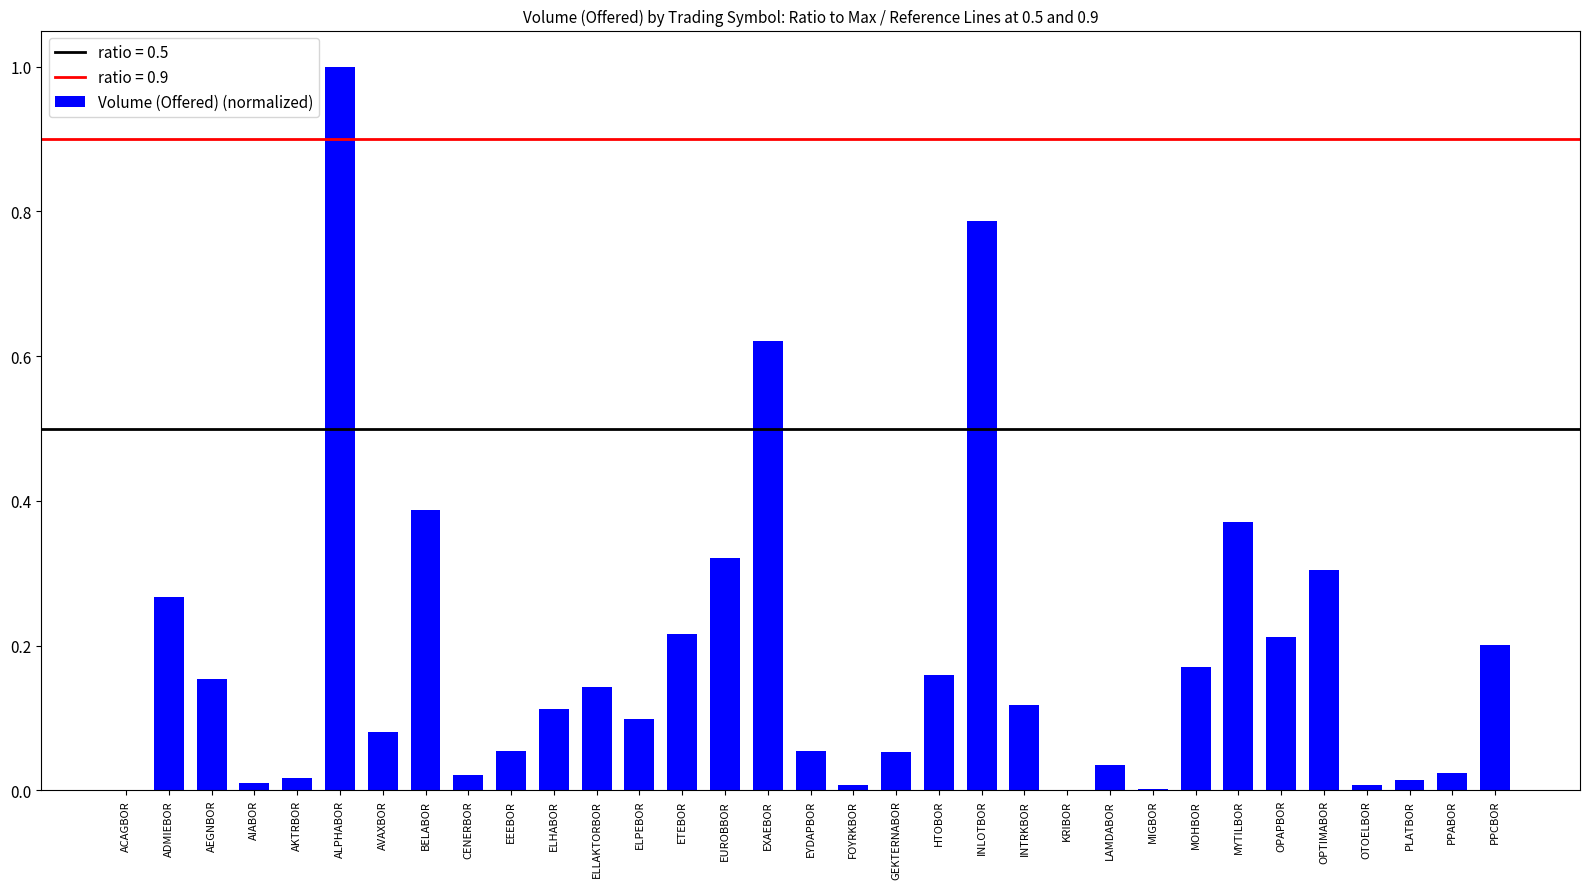

What is the greatest value displayed?

1.0